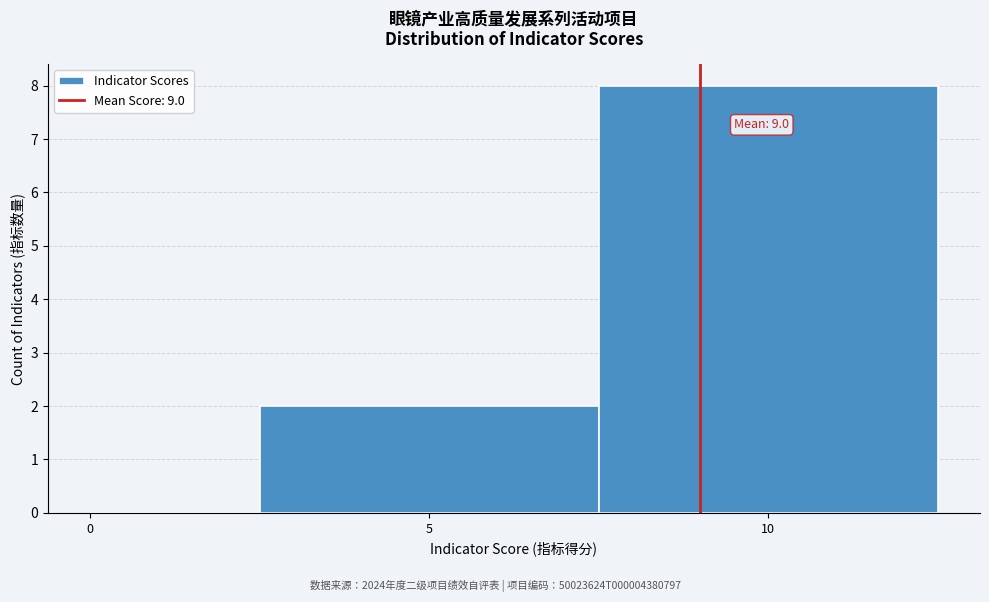

Over which range of the x-axis is the bar tallest?

7.5 to 12.5